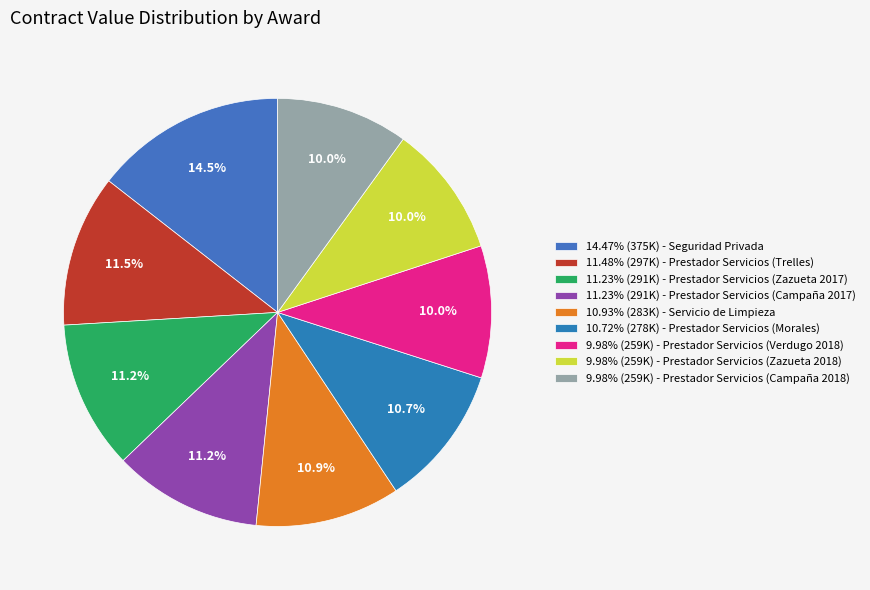

To the nearest percent, what is the difference between the largest and smallest slice percentages?

4%